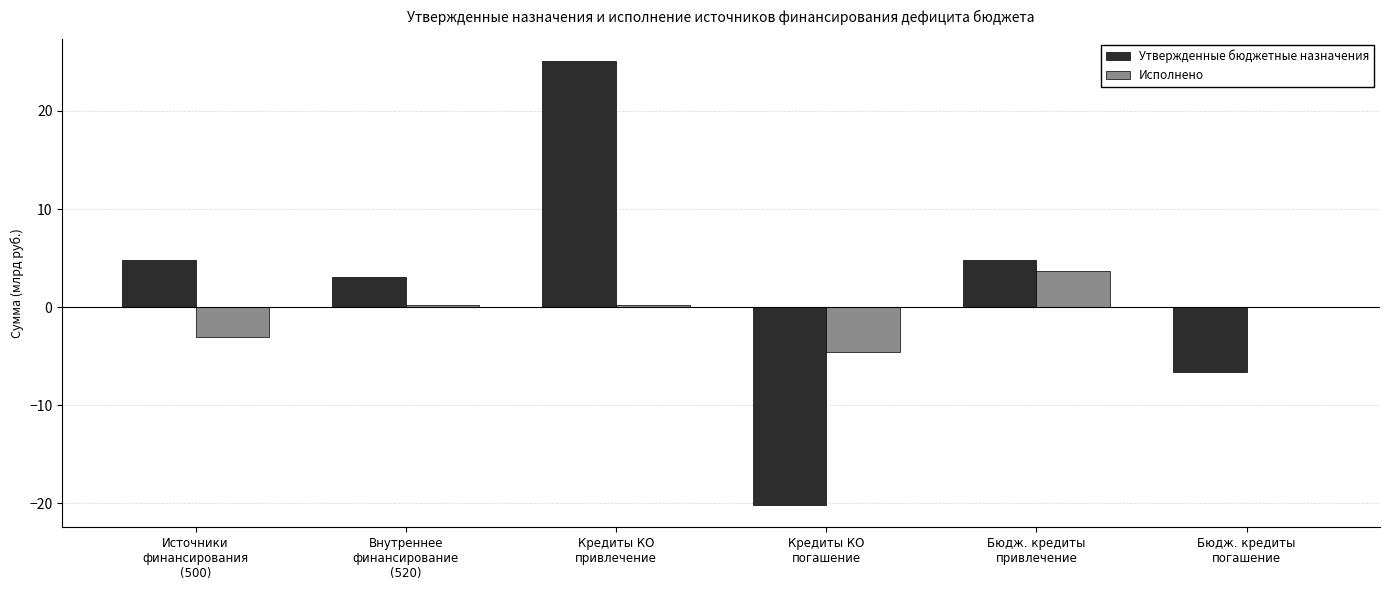

Reading left to right, transcribe all the data shown in this chart.

Утвержденные бюджетные назначения: 4.8	3.0	25.1	-20.2	4.8	-6.7
Исполнено: -3.0	0.2	0.2	-4.6	3.6	0.0